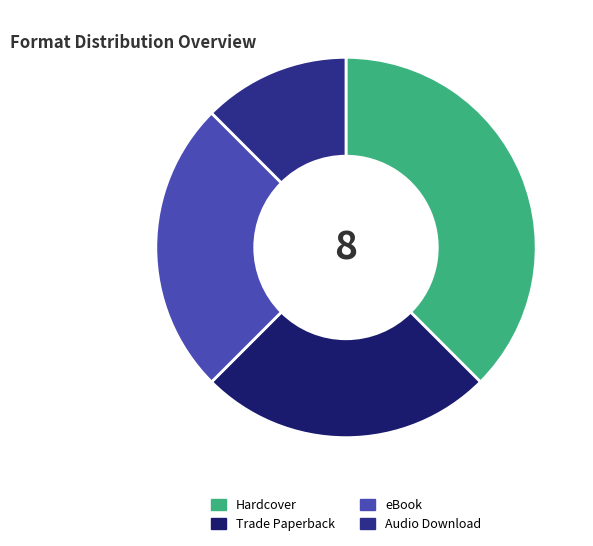

Which slice is the largest?

Hardcover